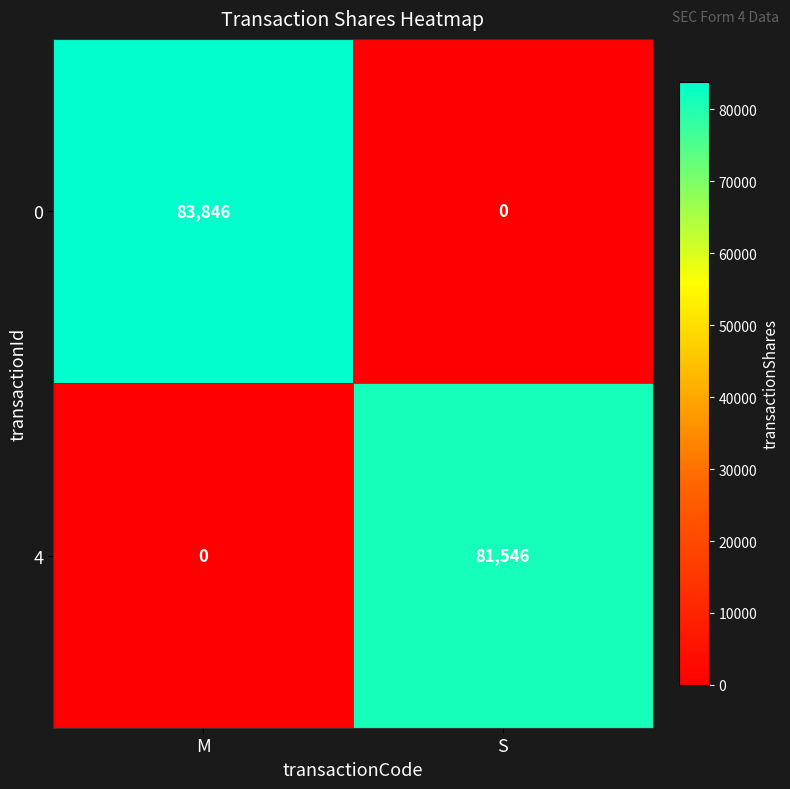

What is the difference between the maximum and minimum values in the 4 series?

81546